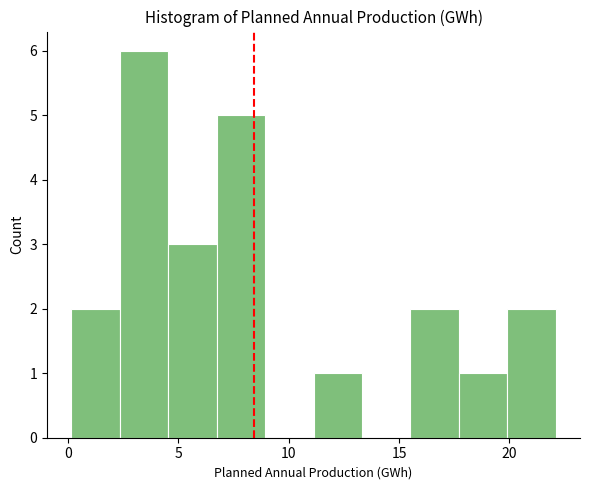

Over which range of the x-axis is the bar tallest?

2.5 to 4.5